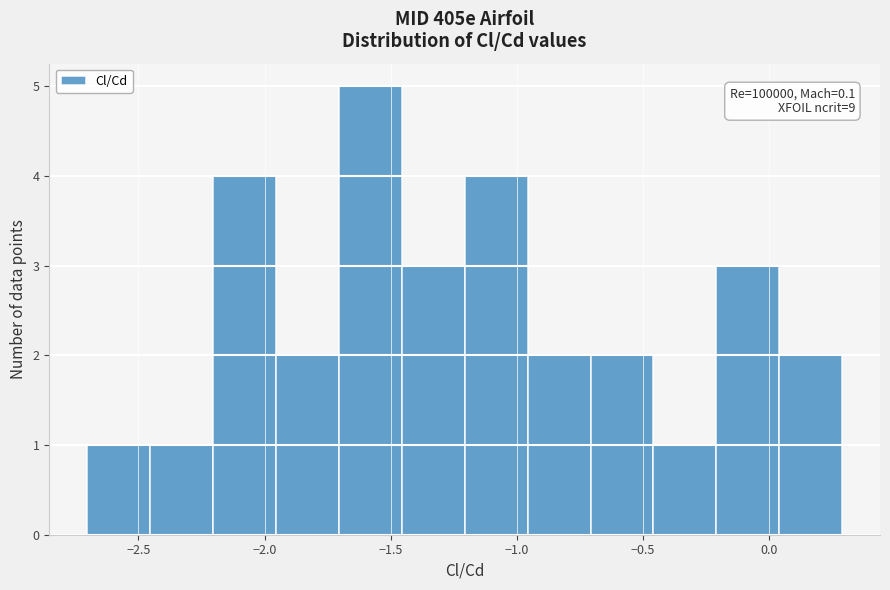

Which range on the x-axis has the tallest bar?

-1.70 to -1.45